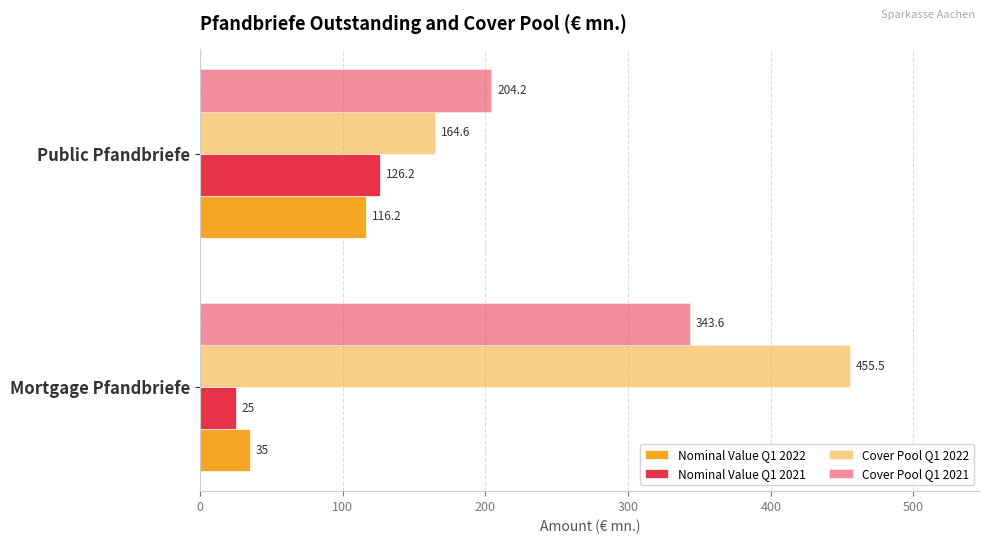

How many data points does each series have?

2